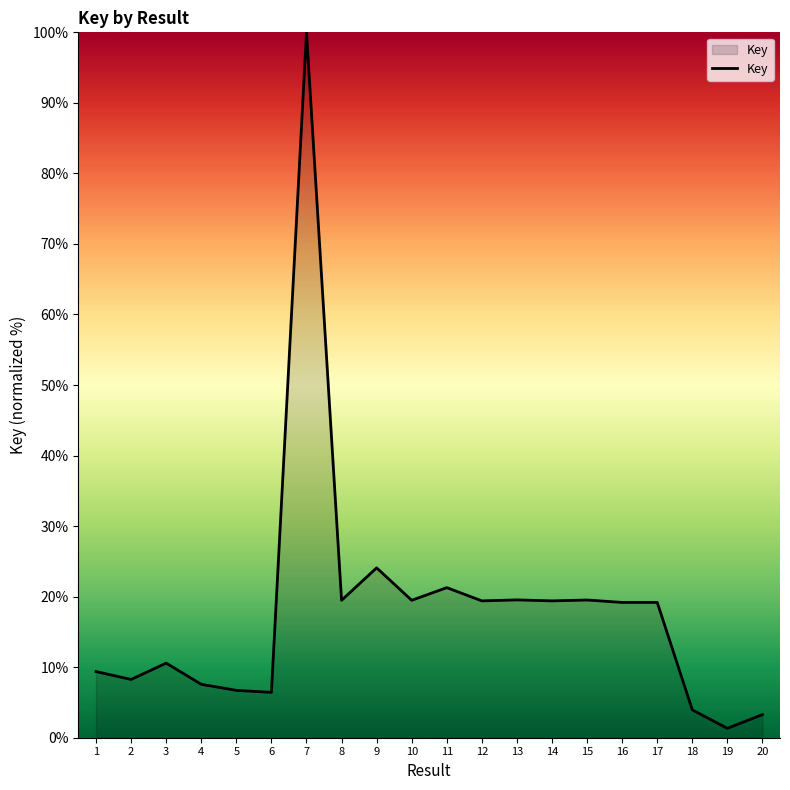

Approximately how many times larger is the value at 14 compared to 11?

0.9